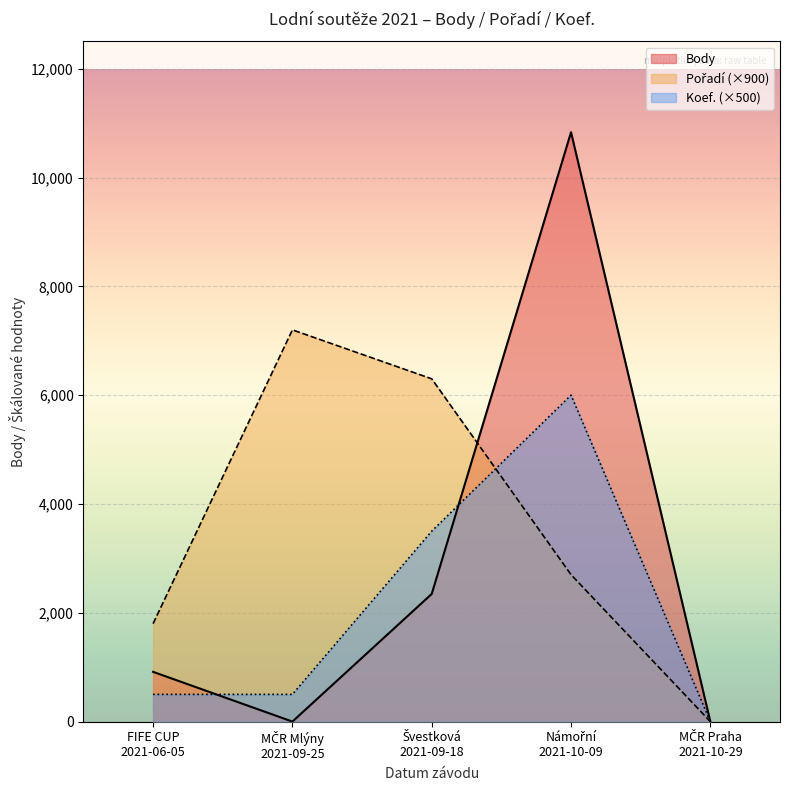

What is the greatest value displayed?

10832